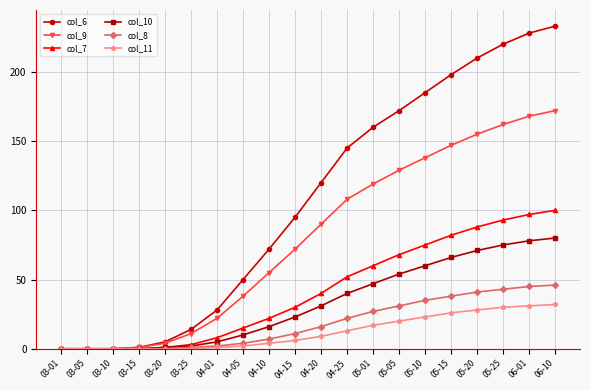

Reading right to left, what are all the values shown in this chart?

col_6: 233	228	220	210	198	185	172	160	145	120	95	72	50	28	14	5	1	0	0	0
col_9: 172	168	162	155	147	138	129	119	108	90	72	55	38	22	11	4	1	0	0	0
col_7: 100	97	93	88	82	75	68	60	52	40	30	22	15	8	3	1	0	0	0	0
col_10: 80	78	75	71	66	60	54	47	40	31	23	16	10	5	2	1	0	0	0	0
col_8: 46	45	43	41	38	35	31	27	22	16	11	7	4	2	1	0	0	0	0	0
col_11: 32	31	30	28	26	23	20	17	13	9	6	4	2	1	0	0	0	0	0	0